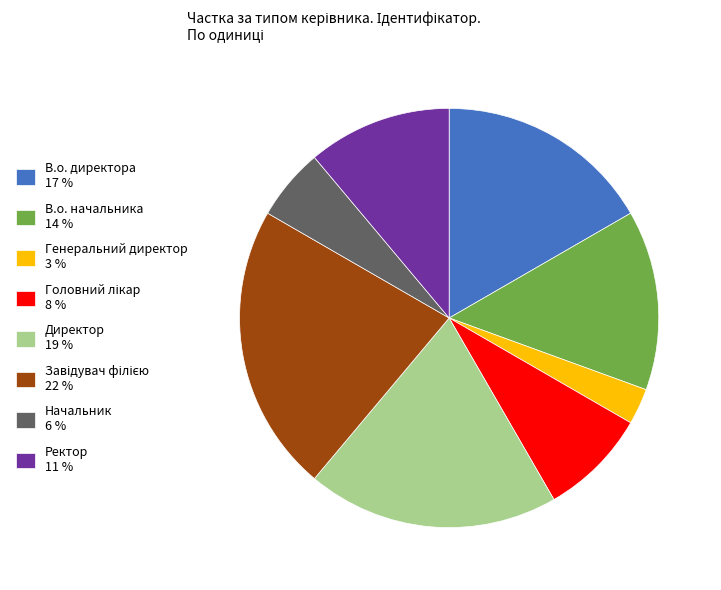

Does any single category account for the majority?

No